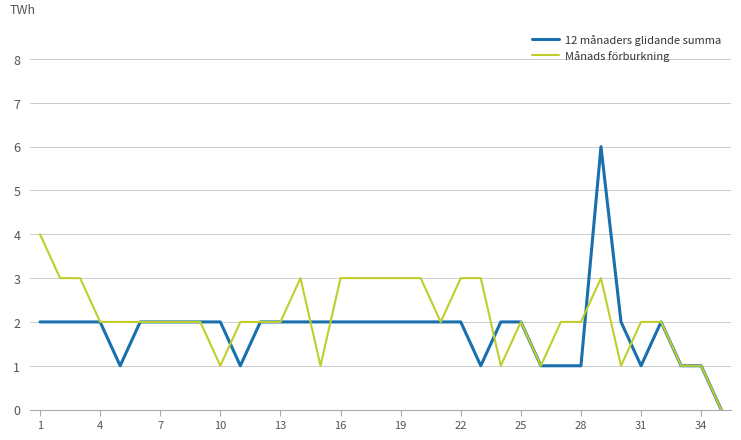

Which series has the widest spread of values?

12 månaders glidande summa